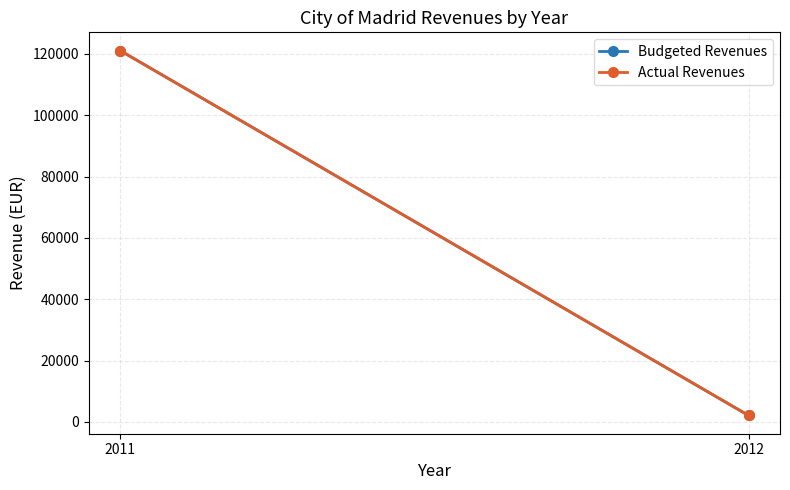

What is the difference between the Actual Revenues values at 2011 and 2012?

118947.4